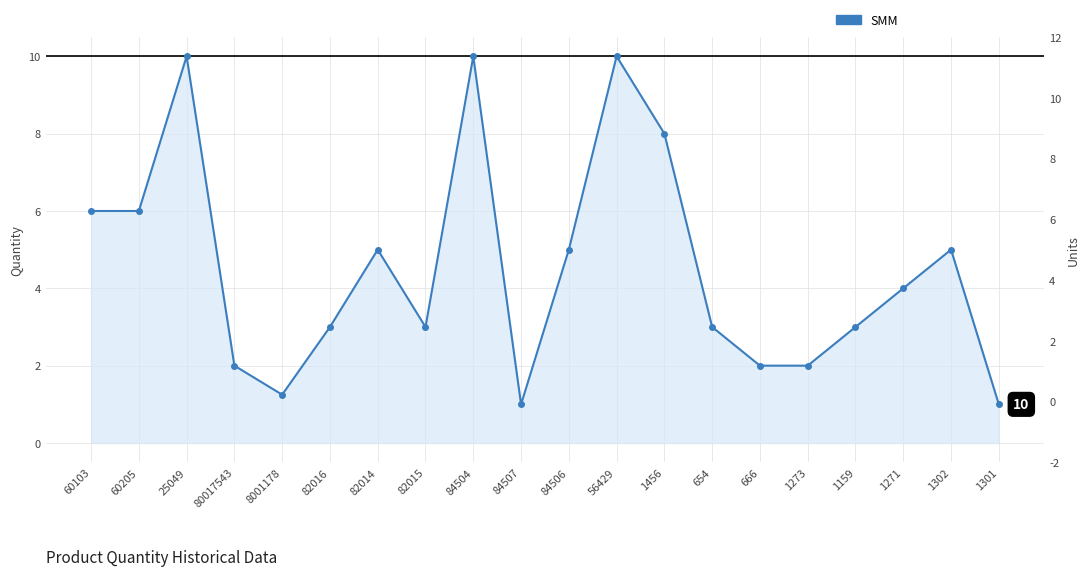

What is the difference between the maximum and minimum values?

9.0